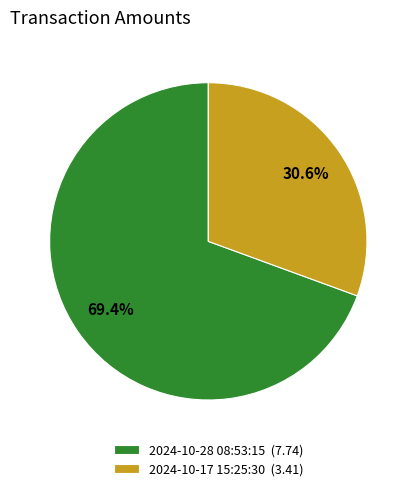

To the nearest percent, what portion does 2024-10-17 15:25:30 represent?

31%